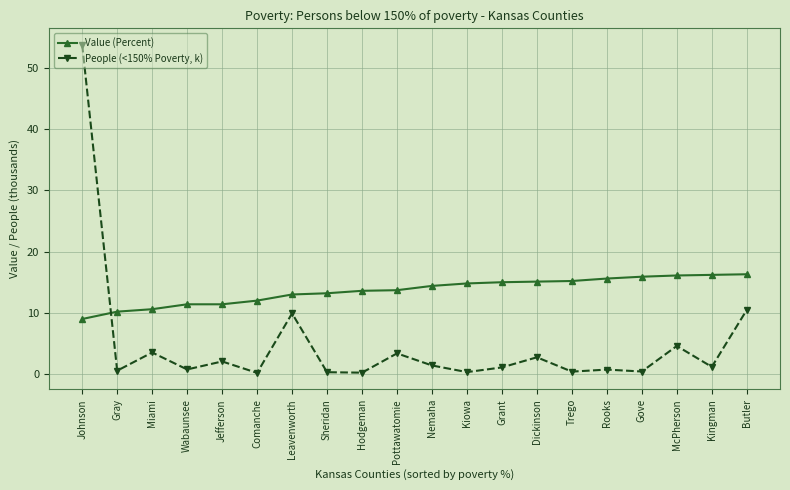

What is the sum of all People (<150% Poverty, k) values?

98.3